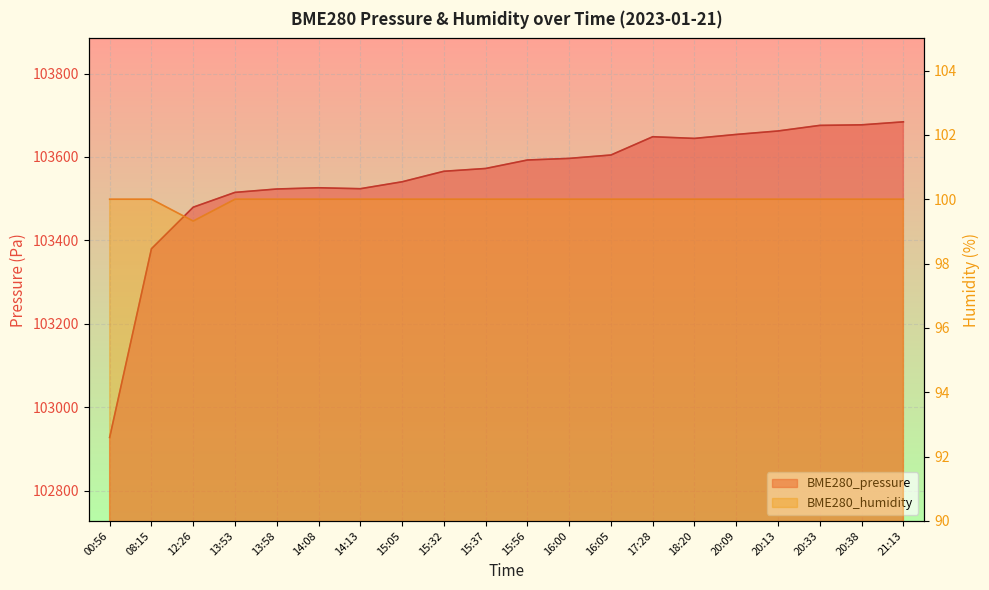

How many categories are shown in the chart?

20